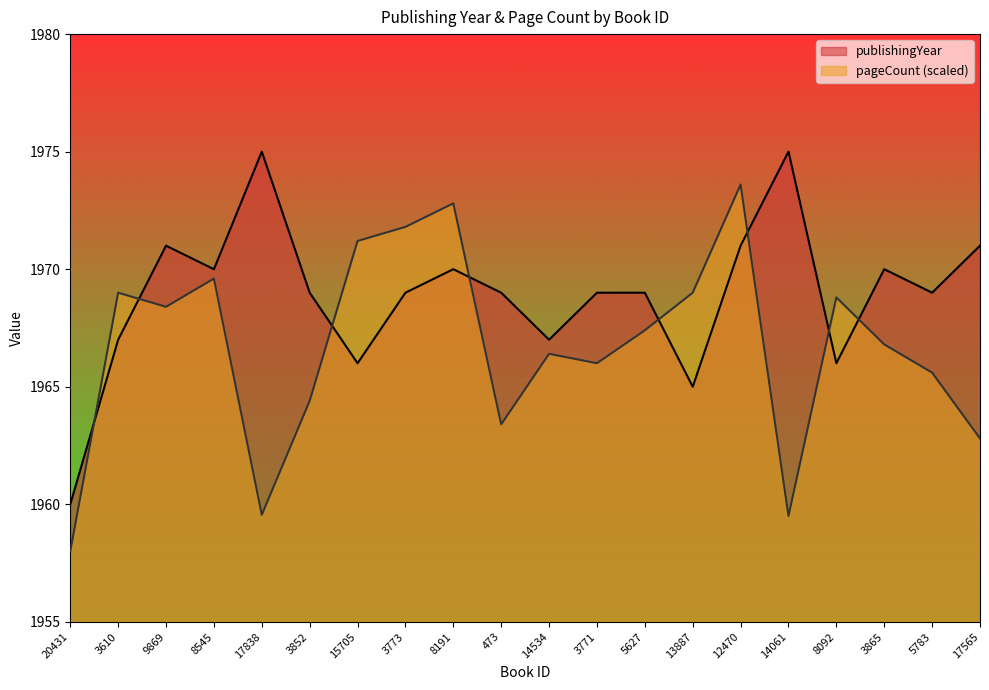

What are all the series names shown in the legend?

publishingYear, pageCount (scaled)